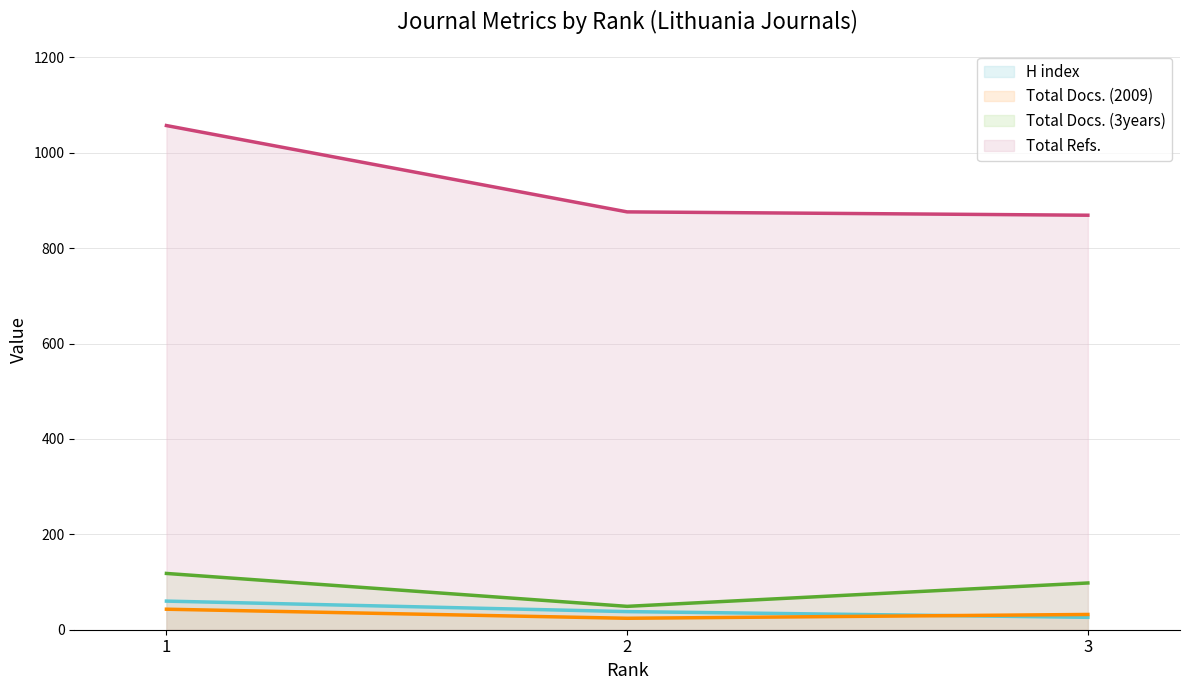

What is the value of the H index (line) point at the 1st from the left?

60